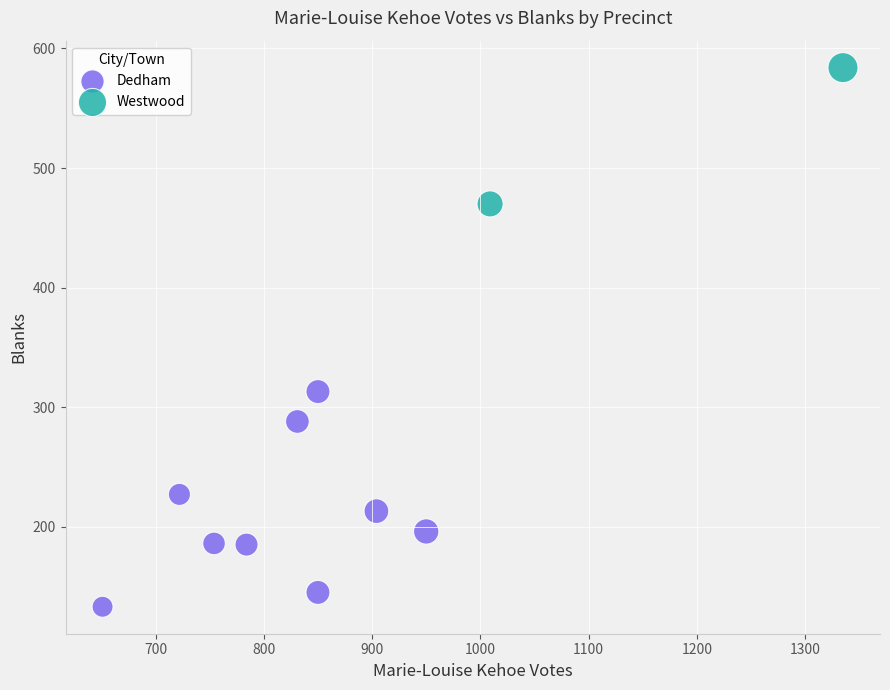

What are all the series names shown in the legend?

Dedham, Westwood